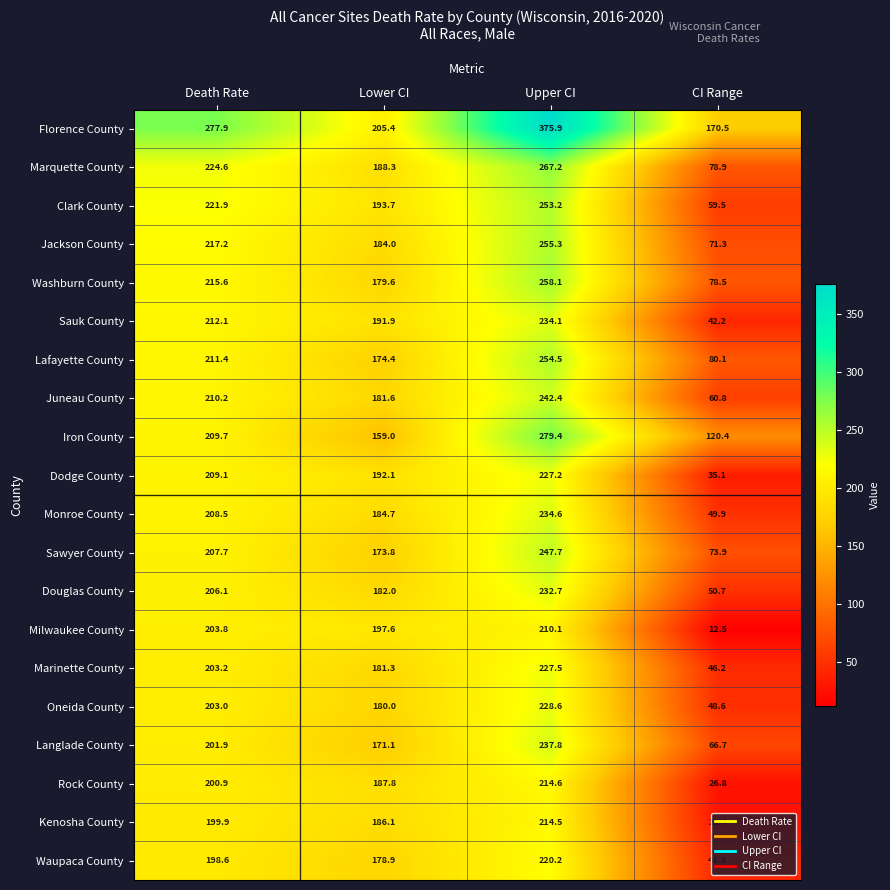

How many series are shown in this chart?

20